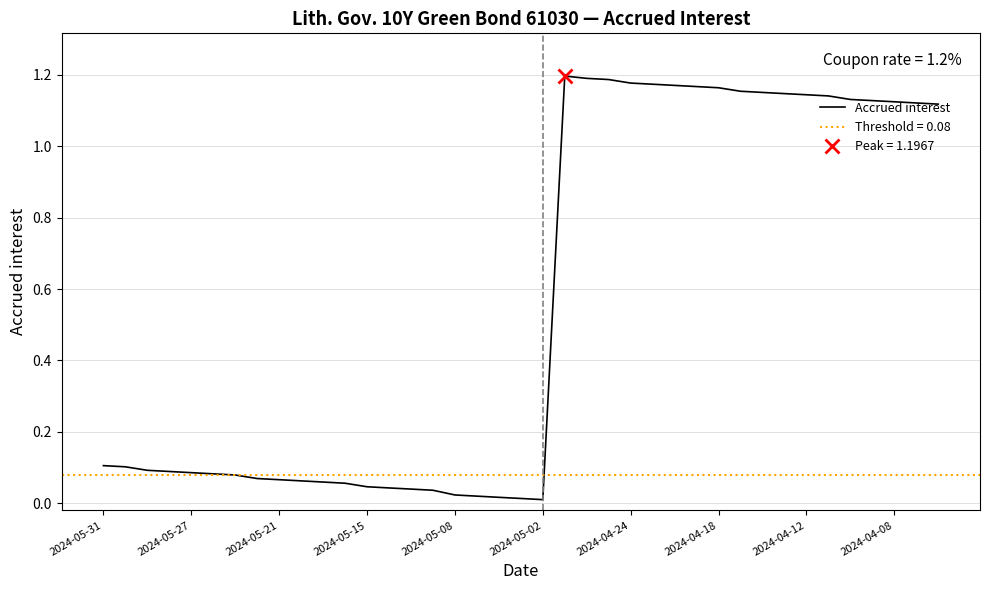

How many points are lower than both their immediate neighbors (excluding endpoints)?

1